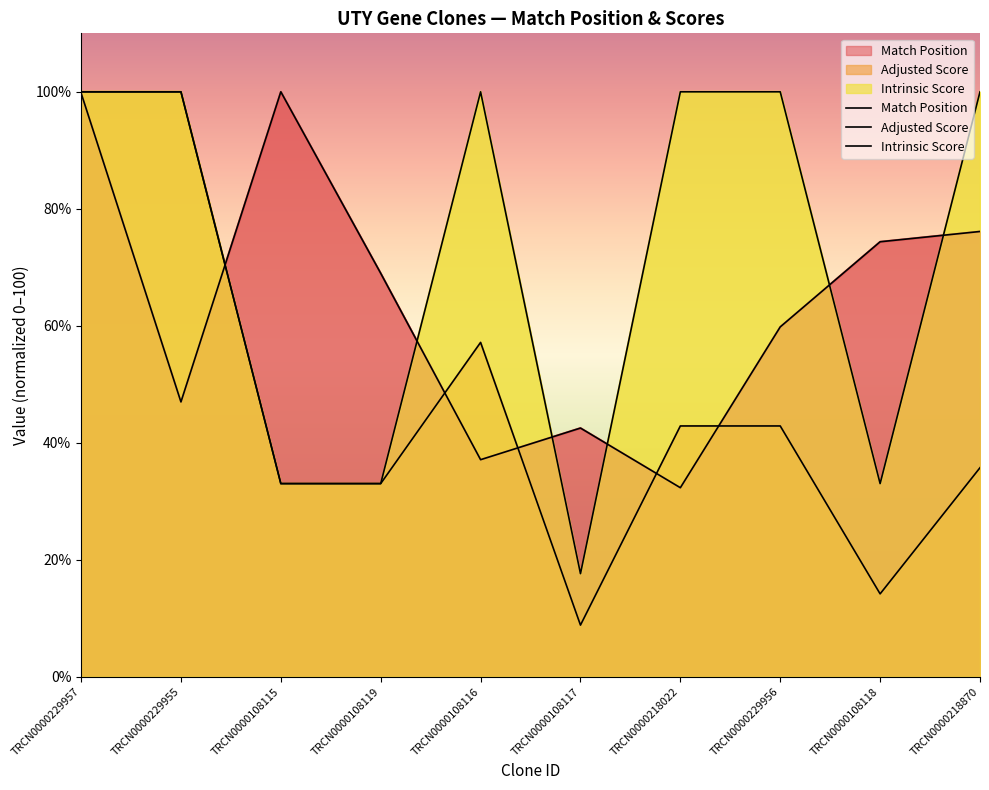

What is the greatest value displayed?

100.0